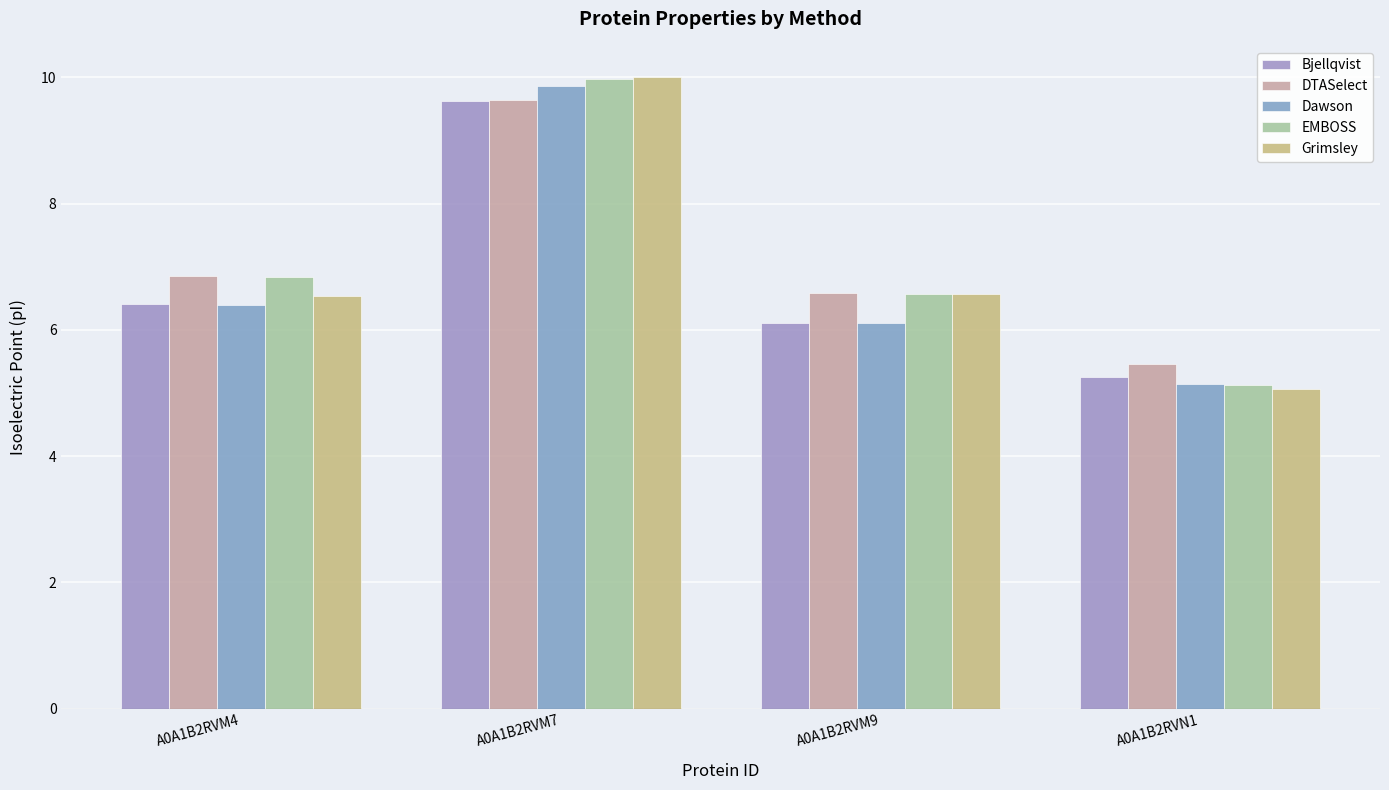

How many EMBOSS values are between 6 and 9?

2